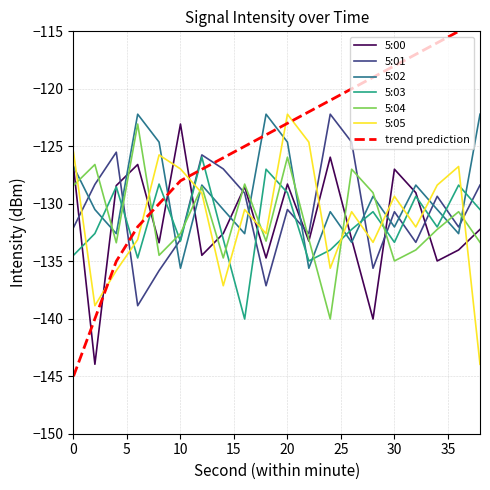

What is the spread (max minus min) of values at 22?

11.0